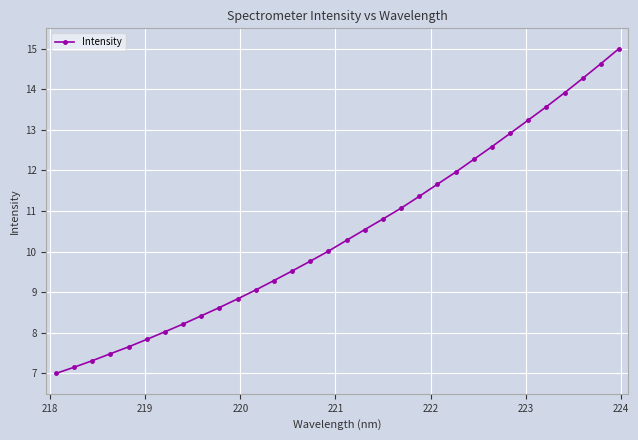

What is the value of the 11th point from the left?

8.8